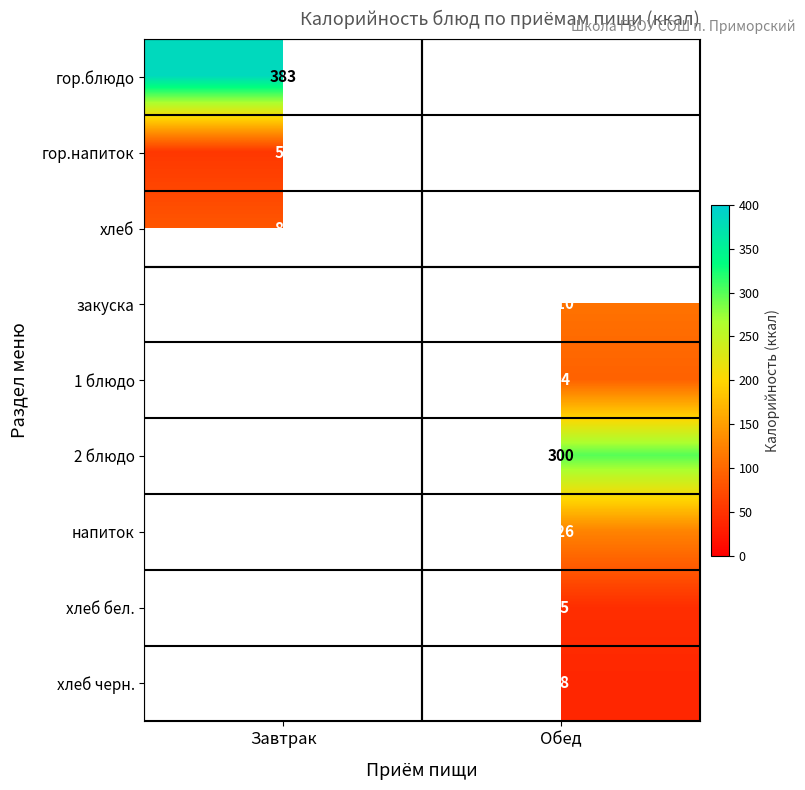

True or false: гор.напиток has a value of 54 at Завтрак.

True